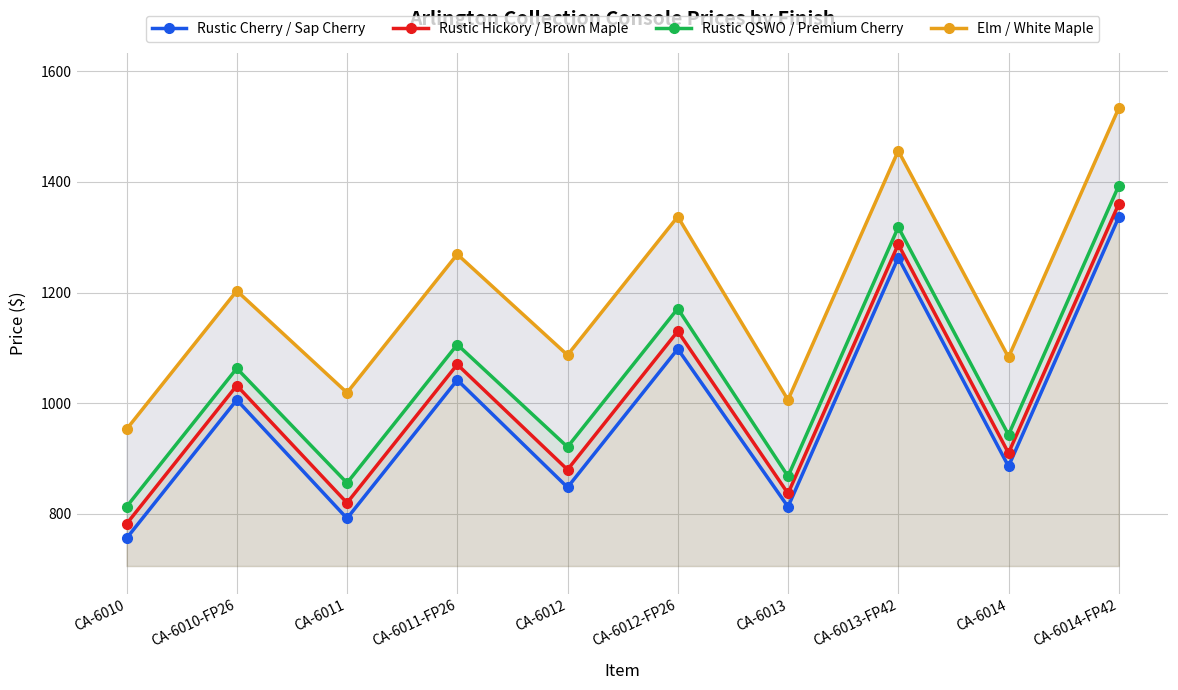

Rank the series by their maximum value, from highest to lowest.

Elm / White Maple, Rustic QSWO / Premium Cherry, Rustic Hickory / Brown Maple, Rustic Cherry / Sap Cherry